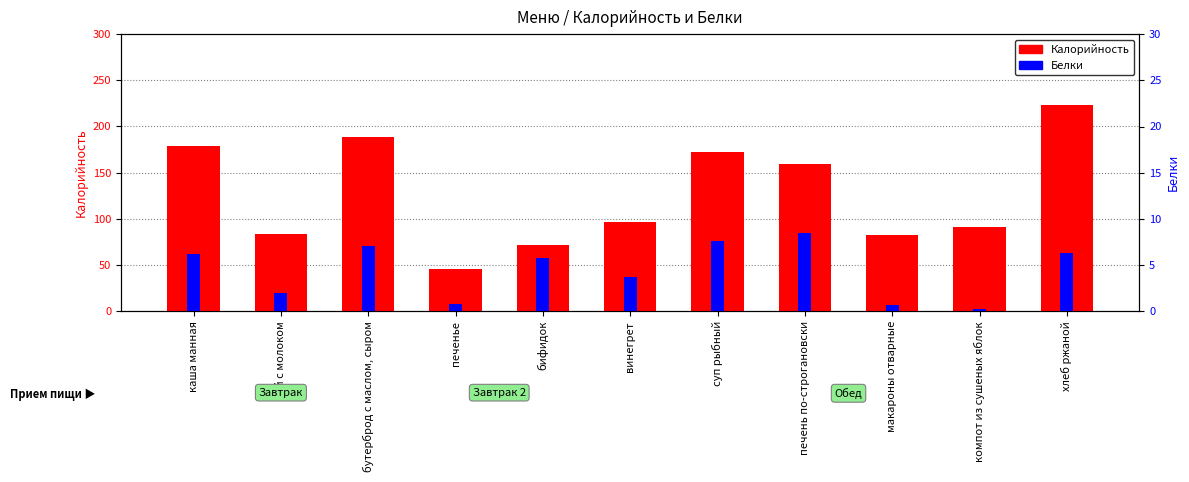

What is the value of the Калорийность bar at the 2nd from the left?

83.9